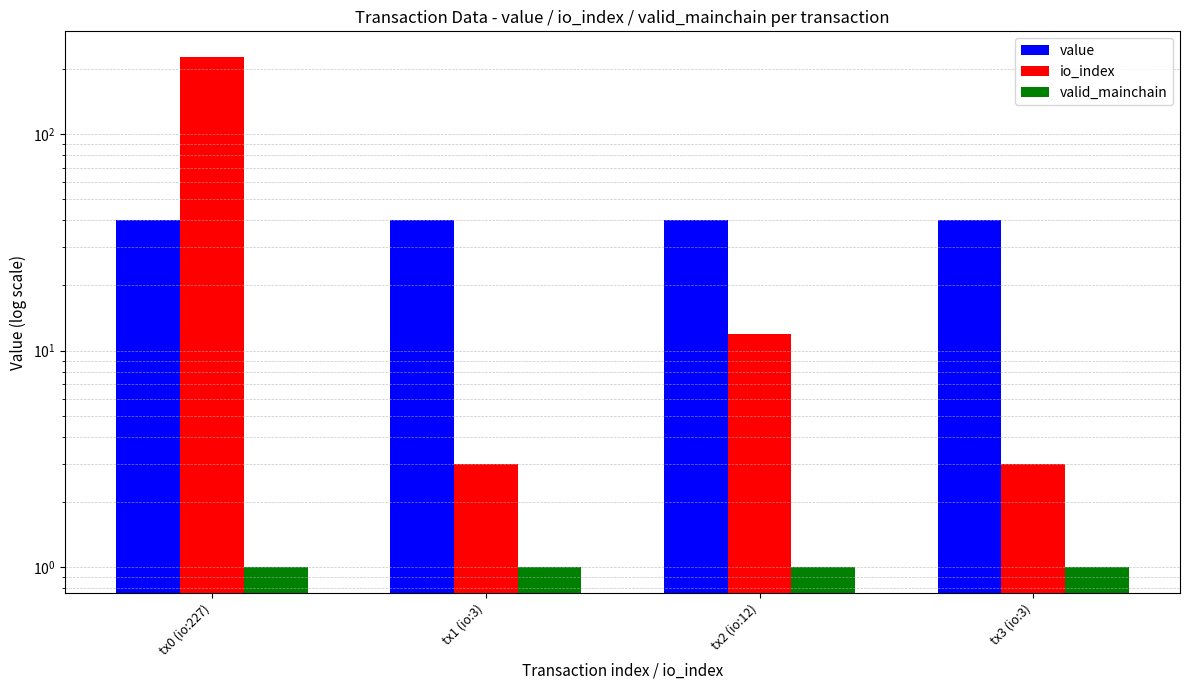

What is the spread (max minus min) of values at tx2 (io:12)?

39.0